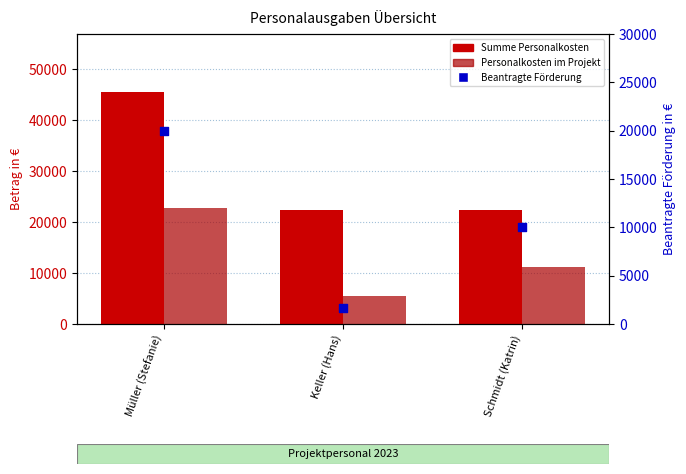

At which category is the sum across all series the highest?

Müller (Stefanie)